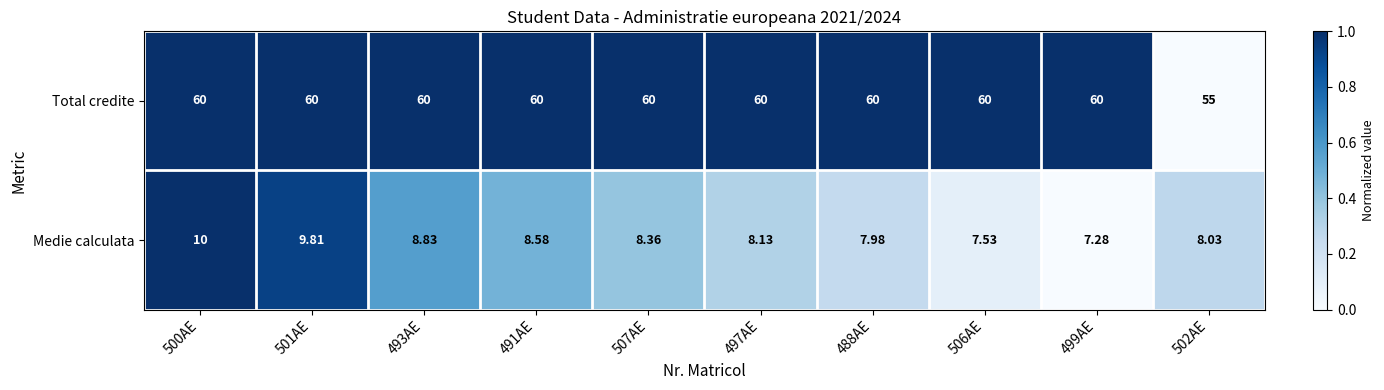

Which series changed the most between 507AE and 488AE?

Medie calculata